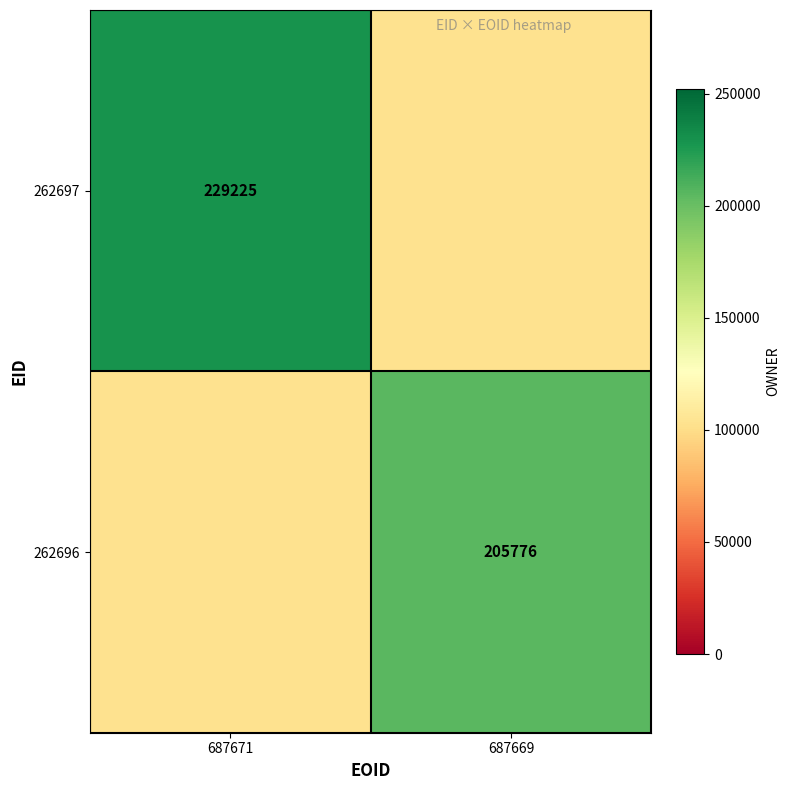

Is the value of 262697 at 687671 greater than the value of 262696 at 687669?

Yes